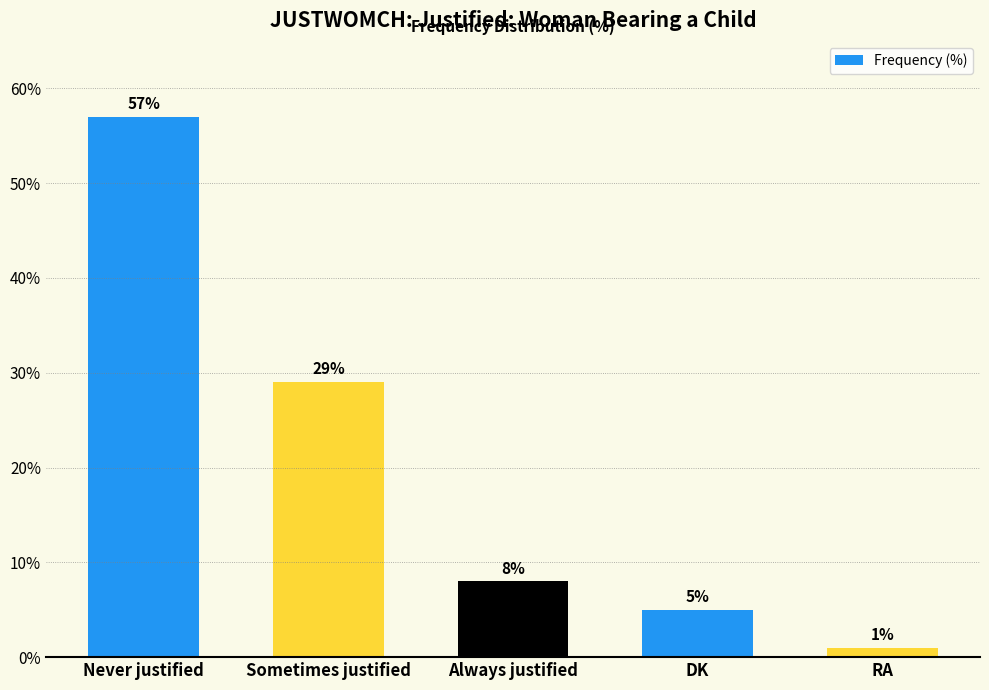

List the labels in order of value, largest first.

Never justified, Sometimes justified, Always justified, DK, RA